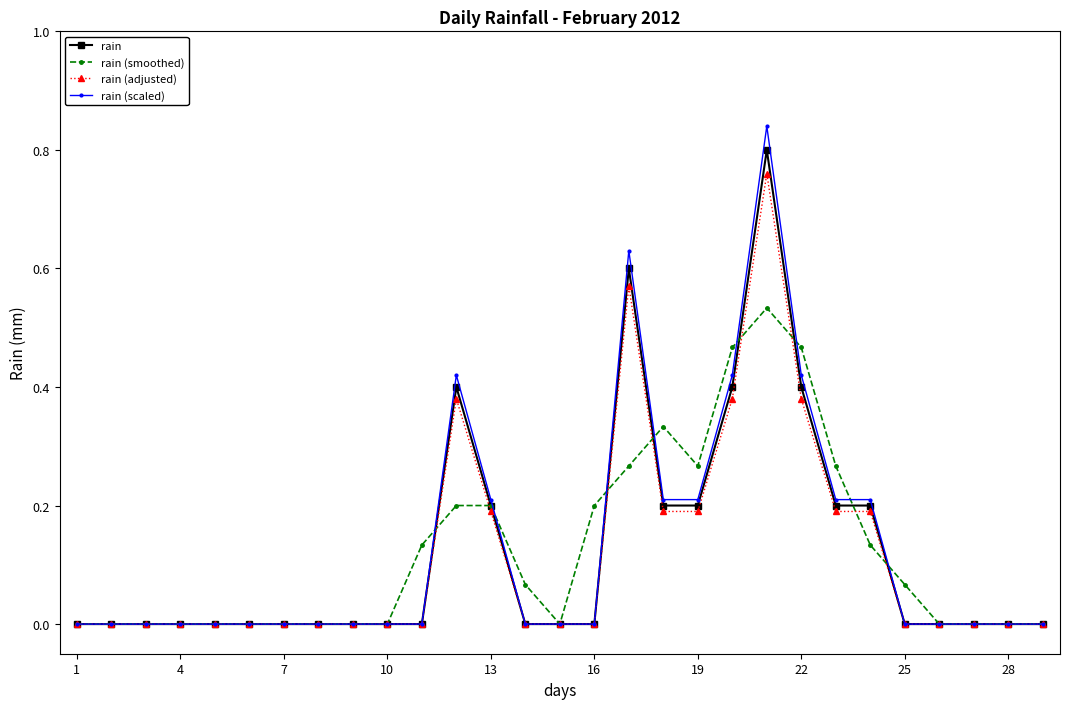

True or false: rain has more than 0 interior local peaks.

True